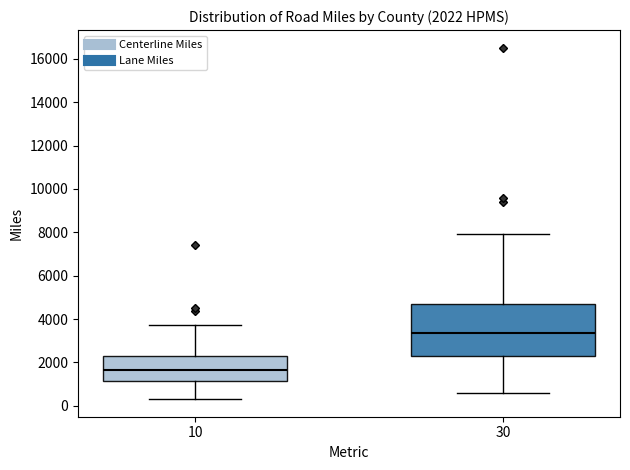

Comparing the boxes themselves (not the whiskers), which one is the tallest?

30